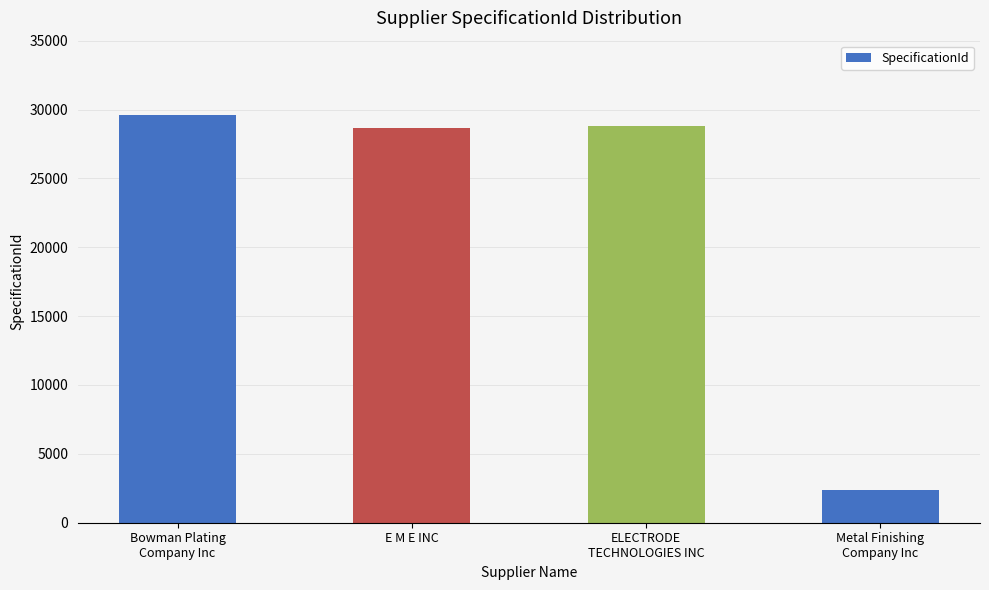

Read the value at E M E INC.

28659